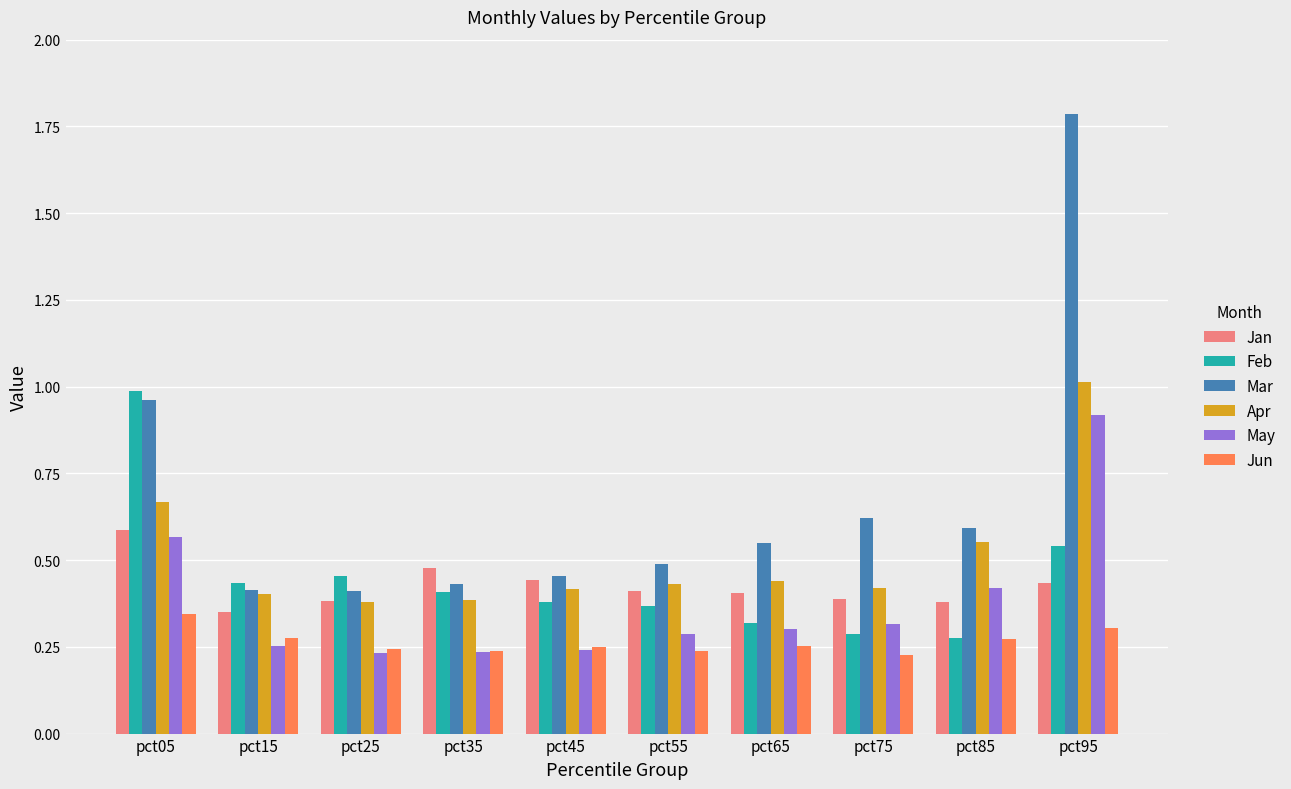

The Feb series shows 0.9 at pct95. True or false?

False